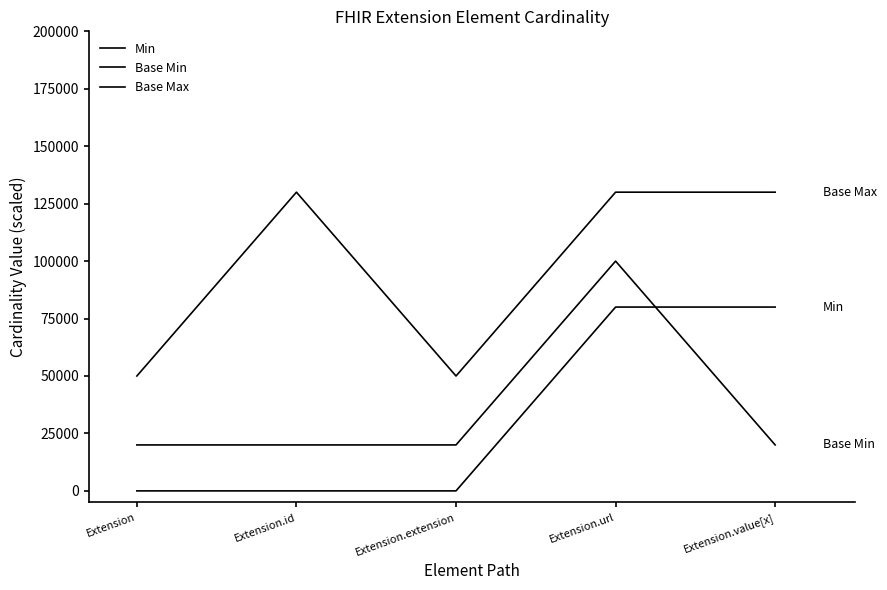

Does the chart display data point markers on the line(s)?

No